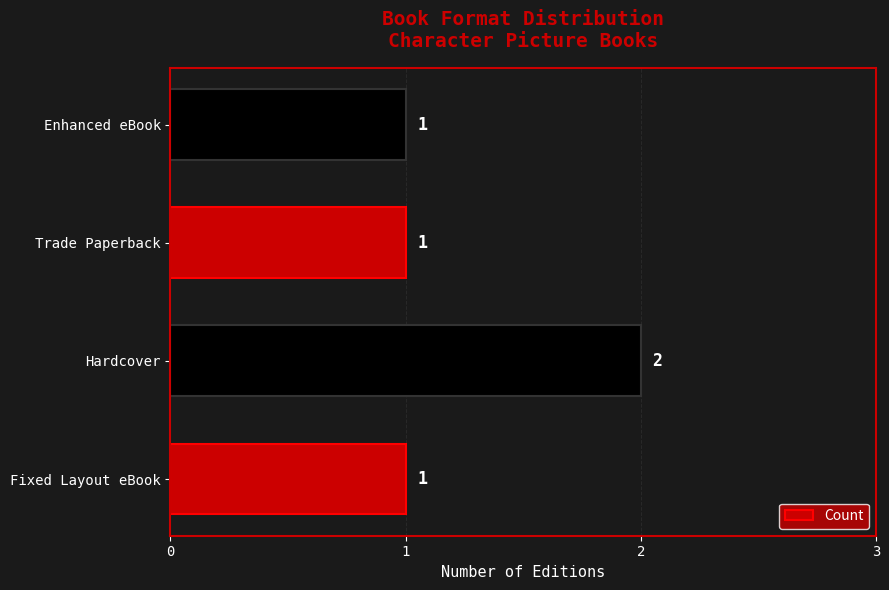

The chart shows a value of 1 at Enhanced eBook. True or false?

True